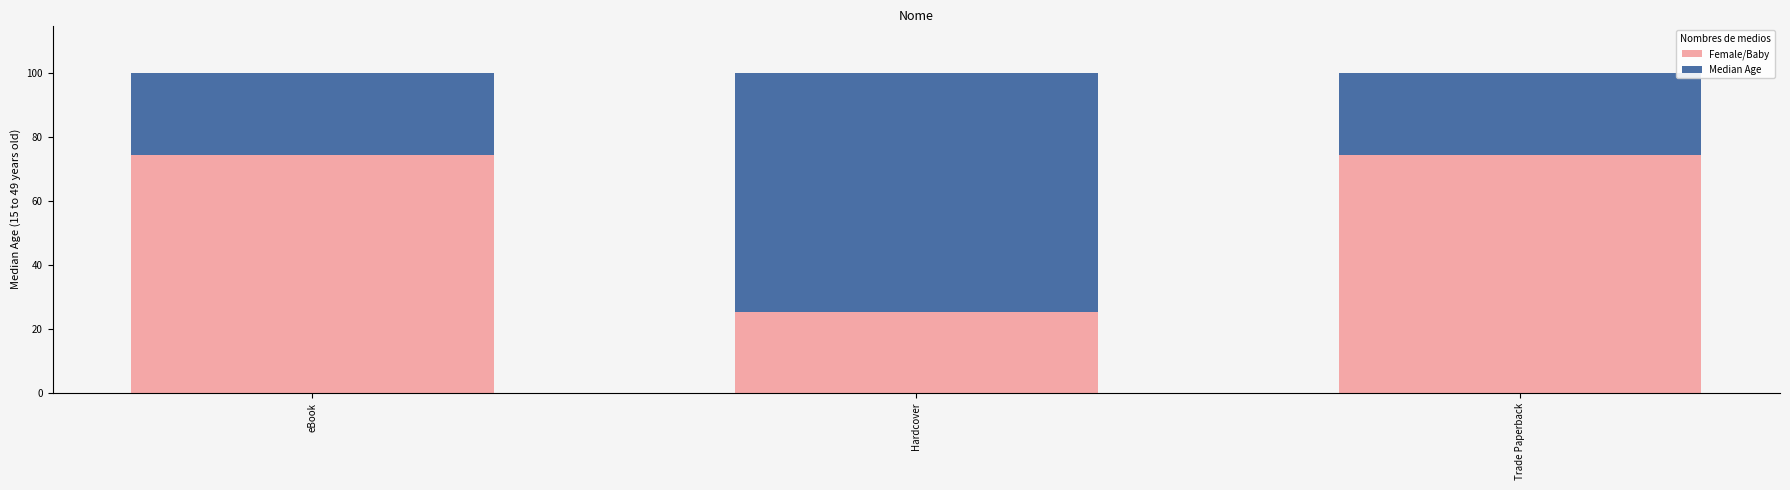

What is the maximum value for Female/Baby?

74.6